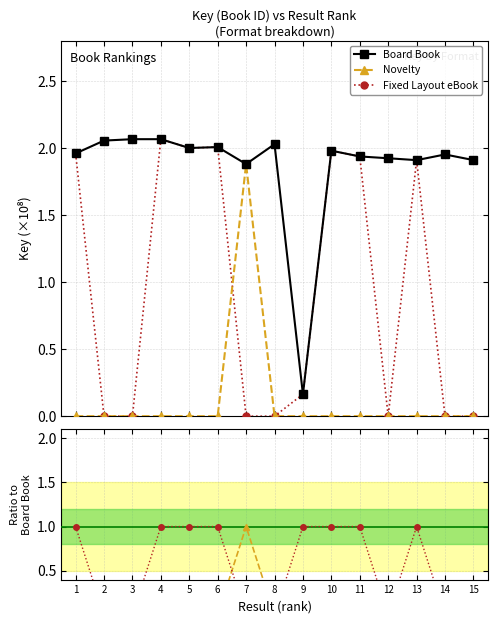

True or false: Novelty and Board Book intersect in this chart.

False